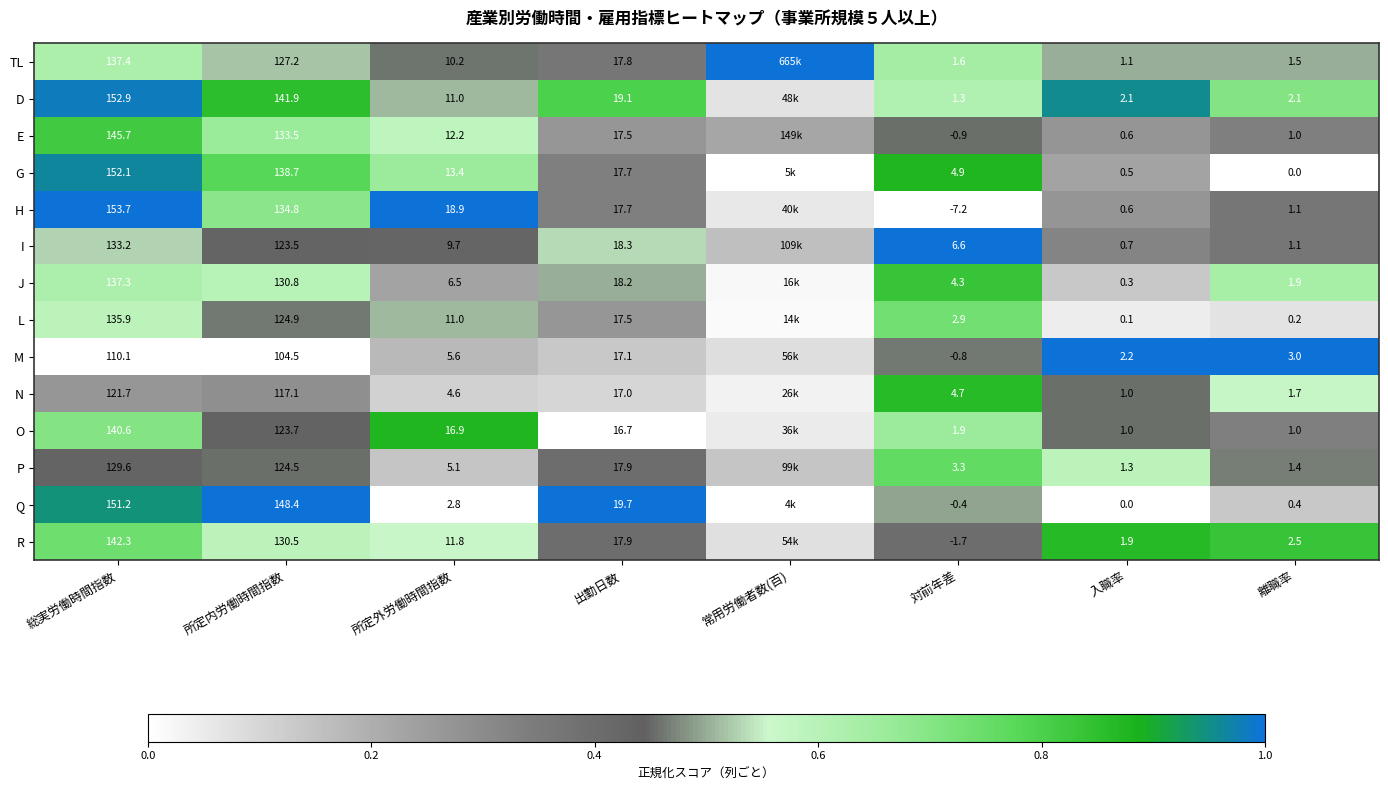

Which series changed the most between 所定外労働時間指数 and 出勤日数?

Q